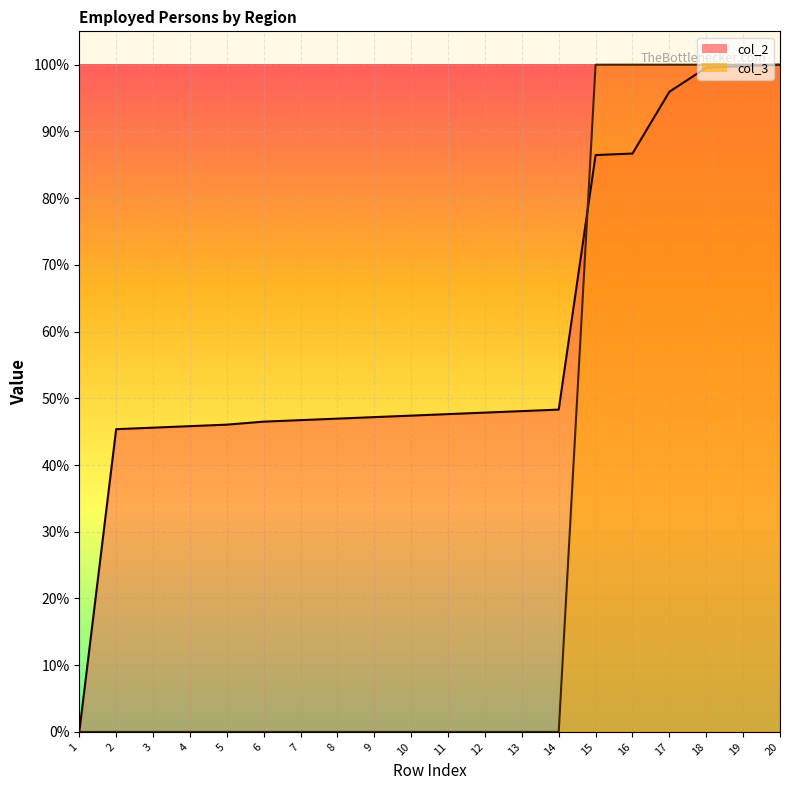

How many values in the col_3 series exceed 0?

6